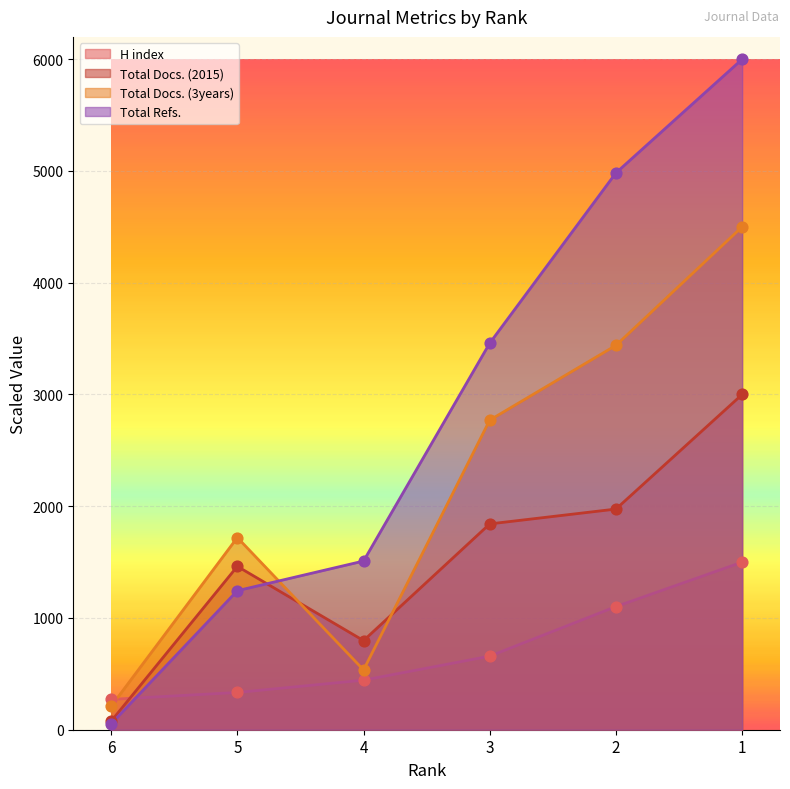

Is the value of H index at 5 greater than the value of Total Refs. at 3?

No